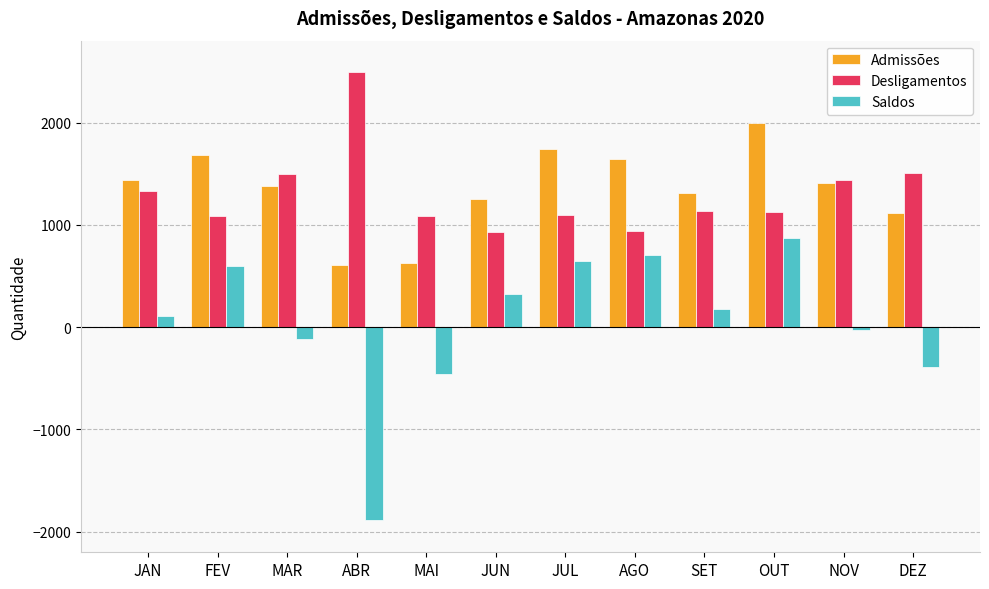

What is the label of the 8th bar from the right?

MAI